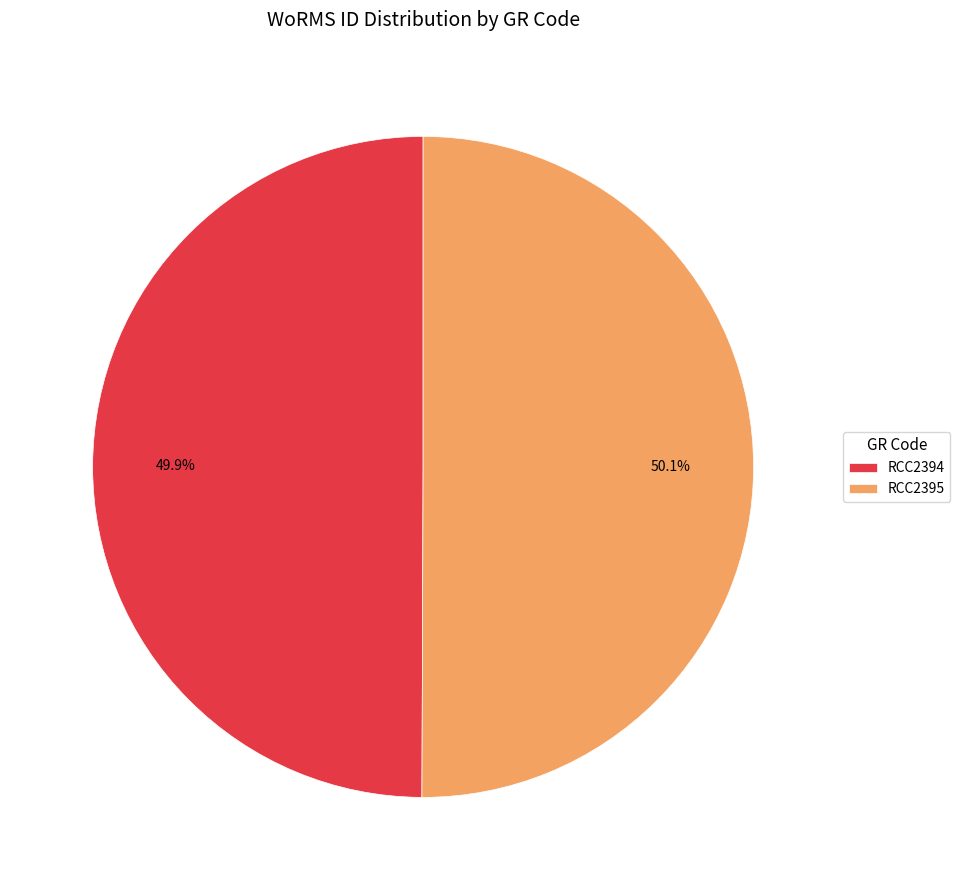

True or false: RCC2395 accounts for 50% of the total.

True